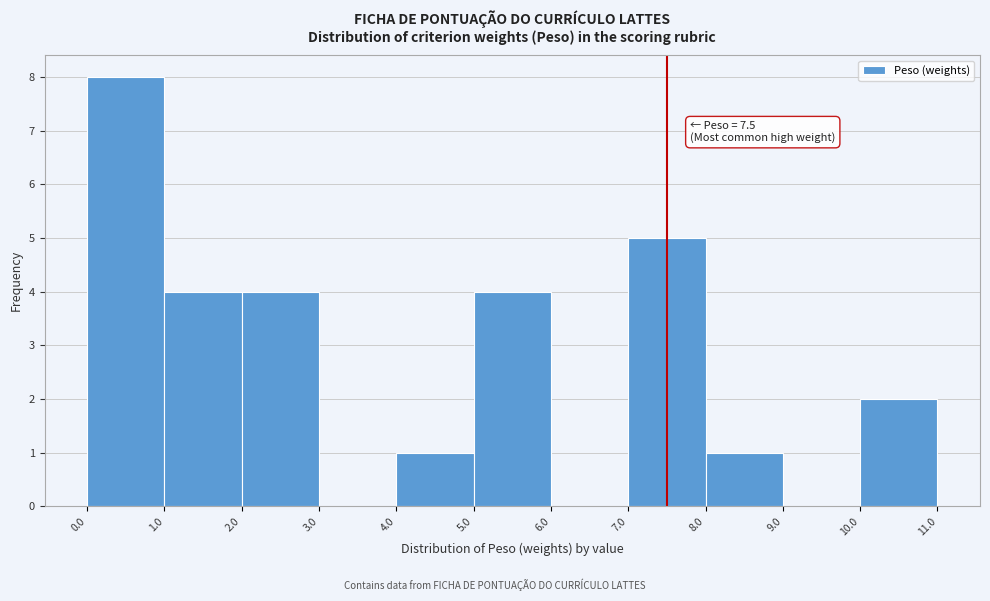

Which range on the x-axis has the tallest bar?

0.0 to 1.0